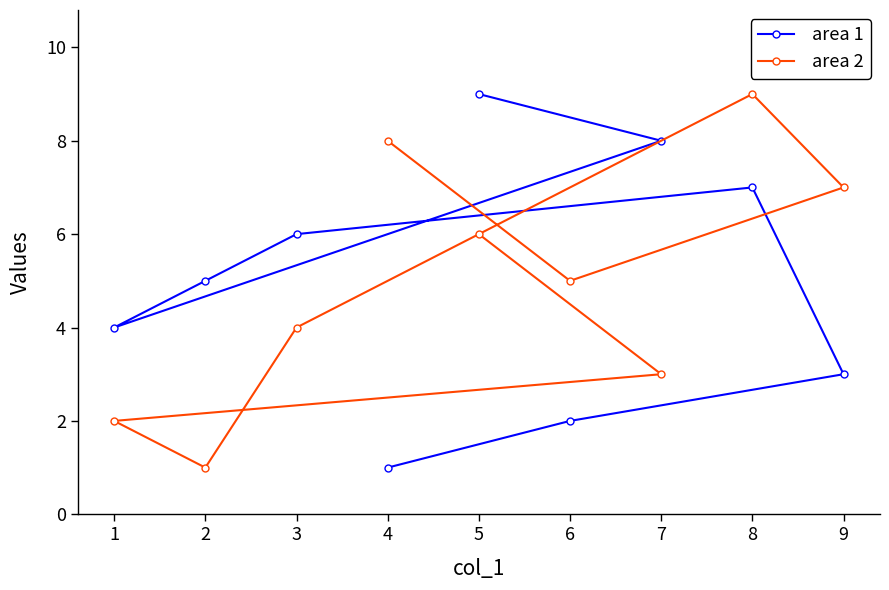

Reading right to left, list all the values displayed in this chart.

area 1: 9=3	8=7	7=8	6=2	5=9	4=1	3=6	2=5	1=4
area 2: 9=7	8=9	7=3	6=5	5=6	4=8	3=4	2=1	1=2